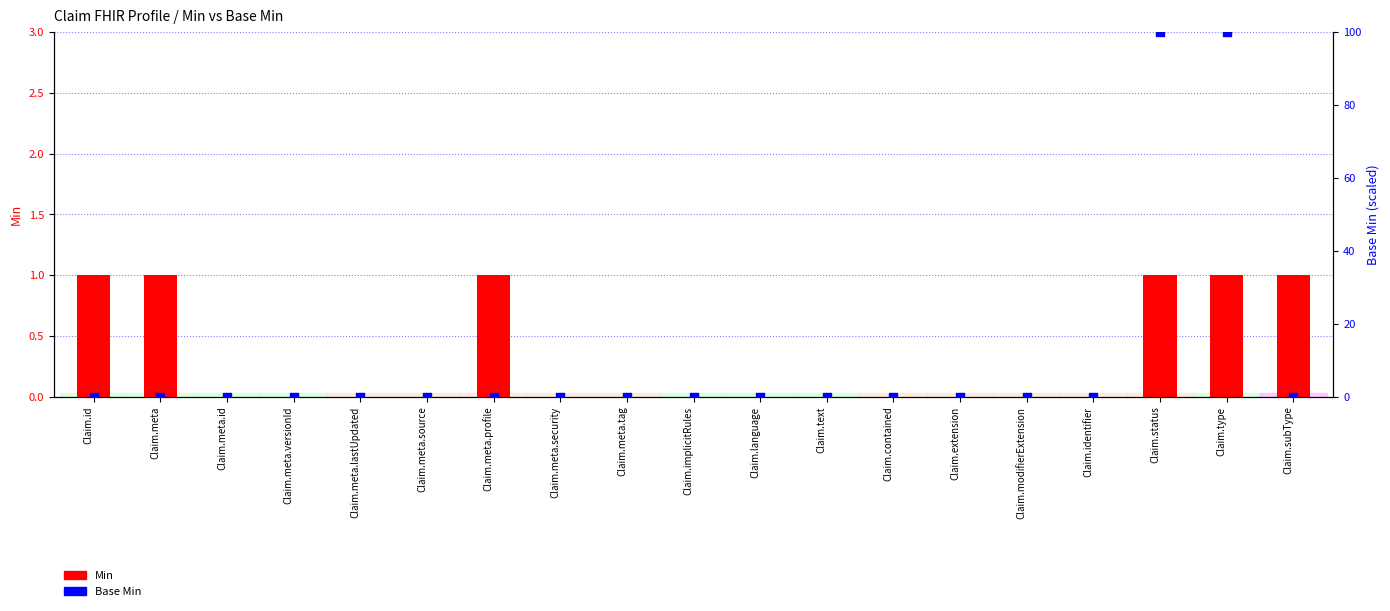

Which series contains the highest Y value?

Base Min